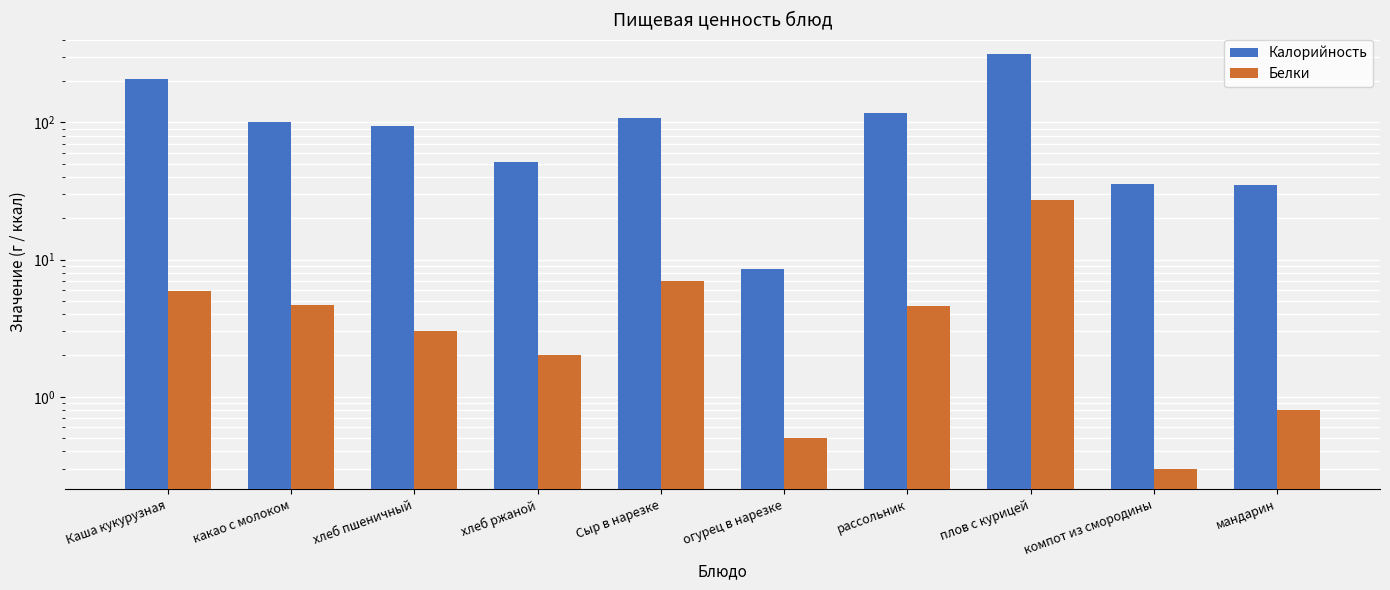

At which label does Белки first exceed 4?

Каша кукурузная